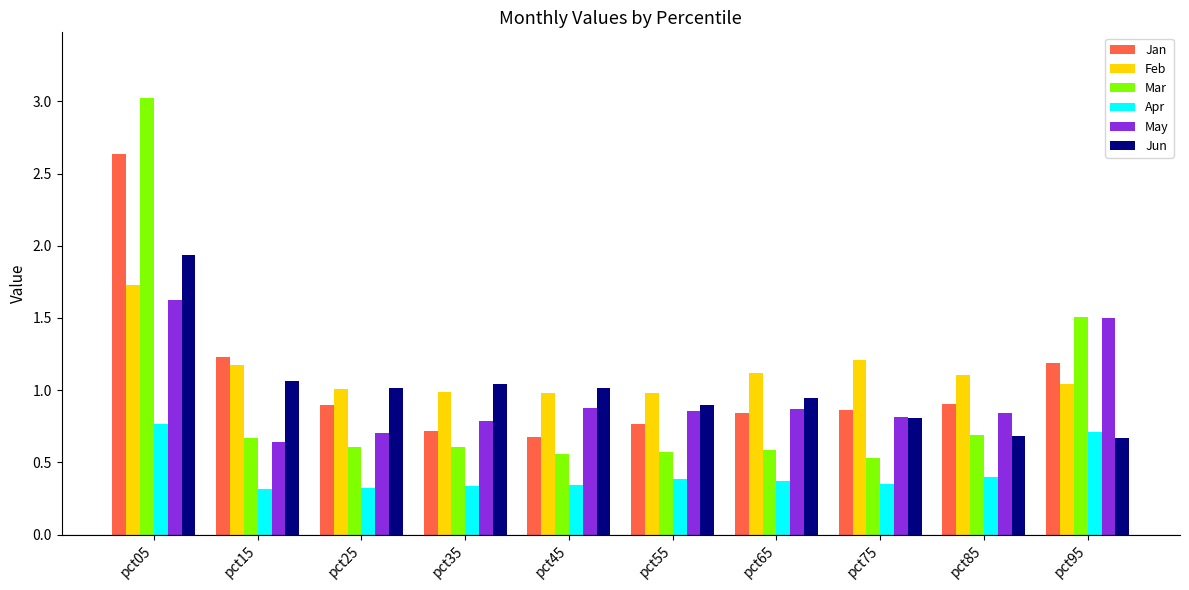

Is the value of Jan at pct25 greater than the value of Mar at pct45?

Yes